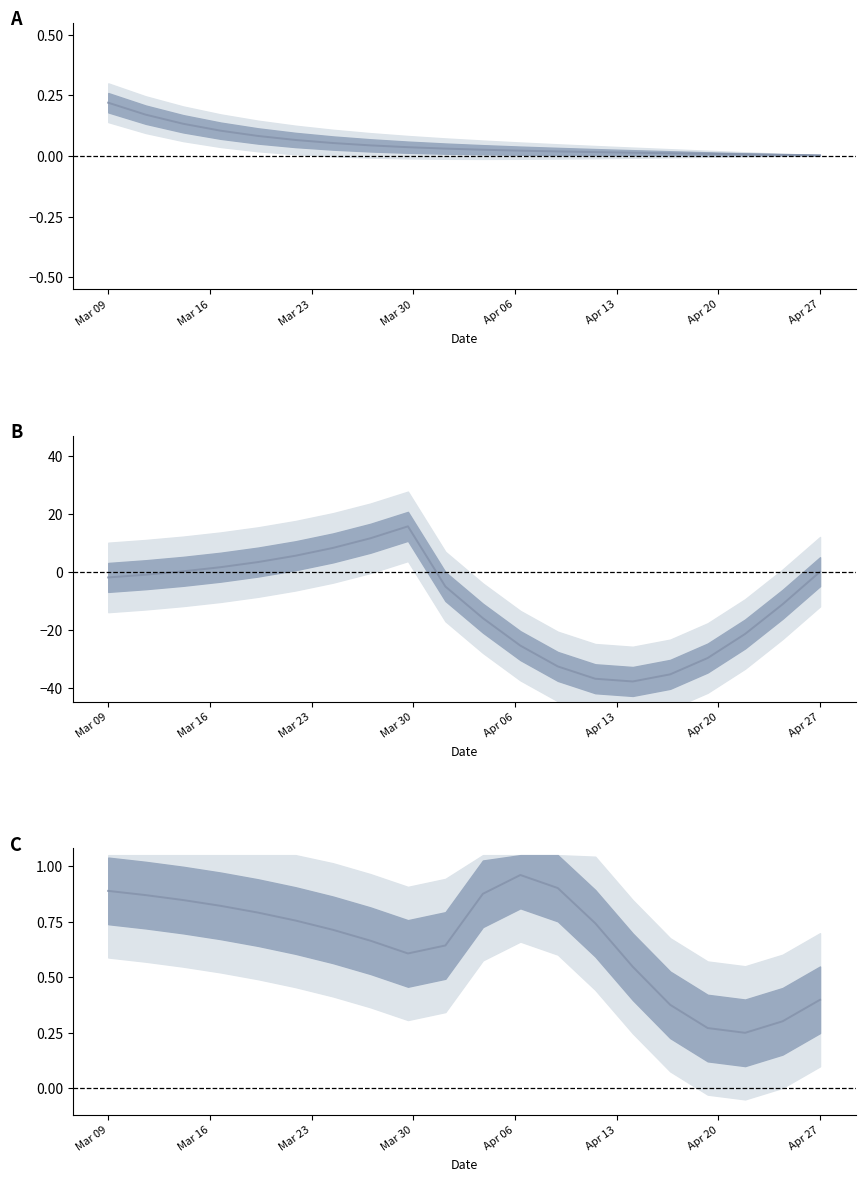

True or false: C_mean has more than 0 interior local peaks.

True